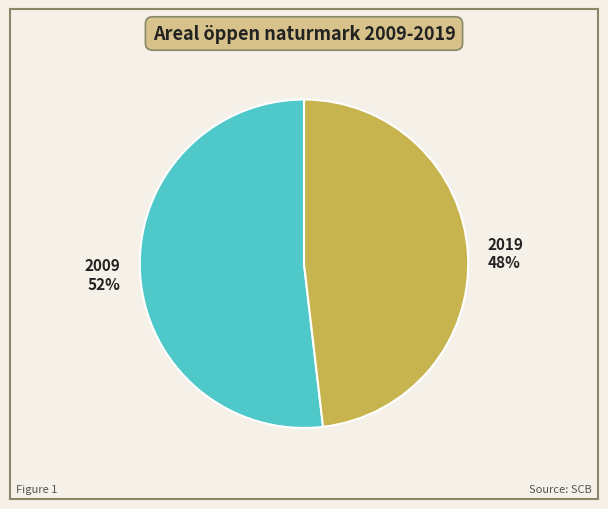

Rank the categories by value from highest to lowest.

2009, 2019